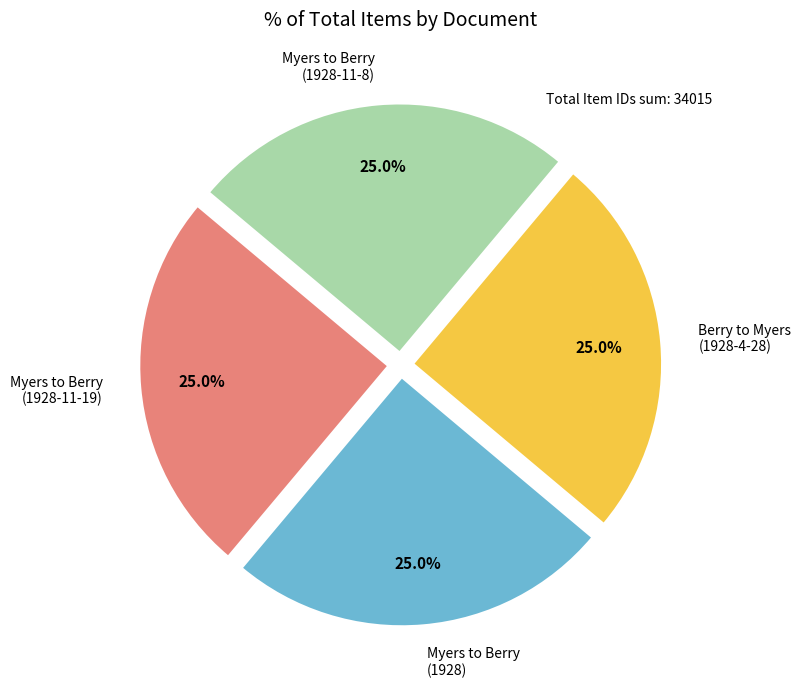

Does Myers to Berry (1928-11-19) account for over 50% of the chart?

No